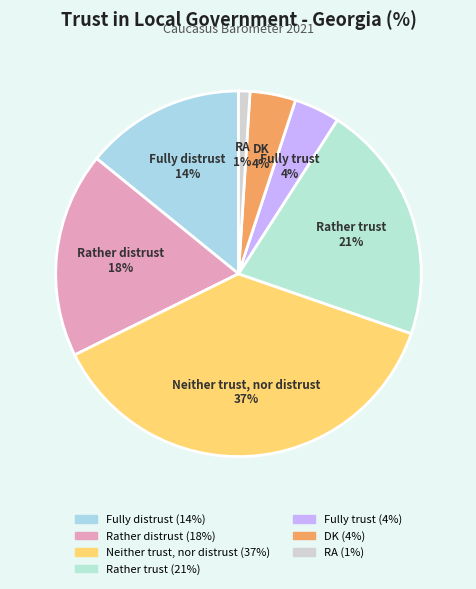

To the nearest percent, what is the average slice percentage?

14%